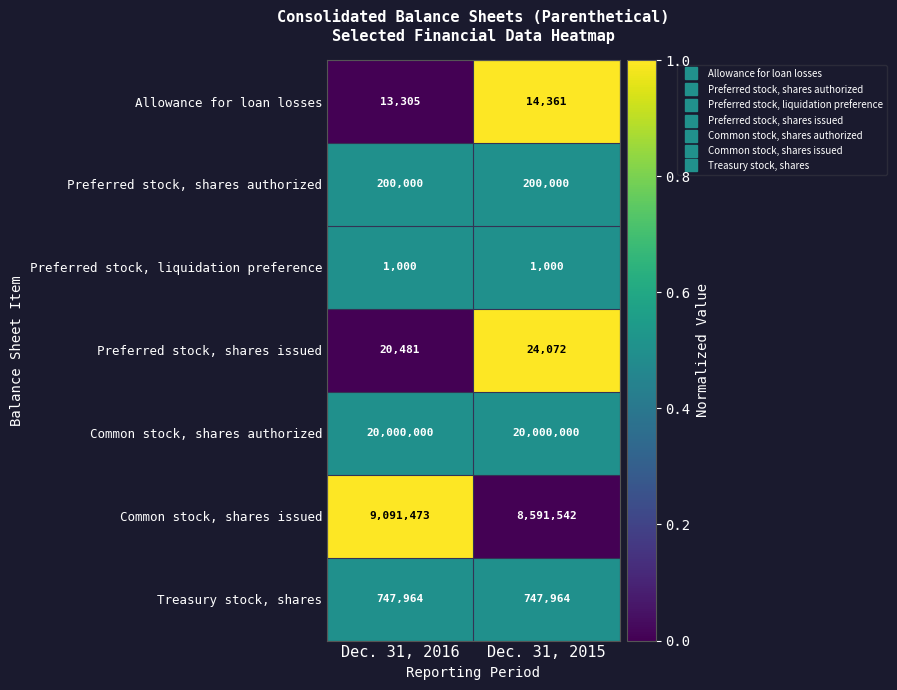

What is the total value across all series at Dec. 31, 2015?

29578939